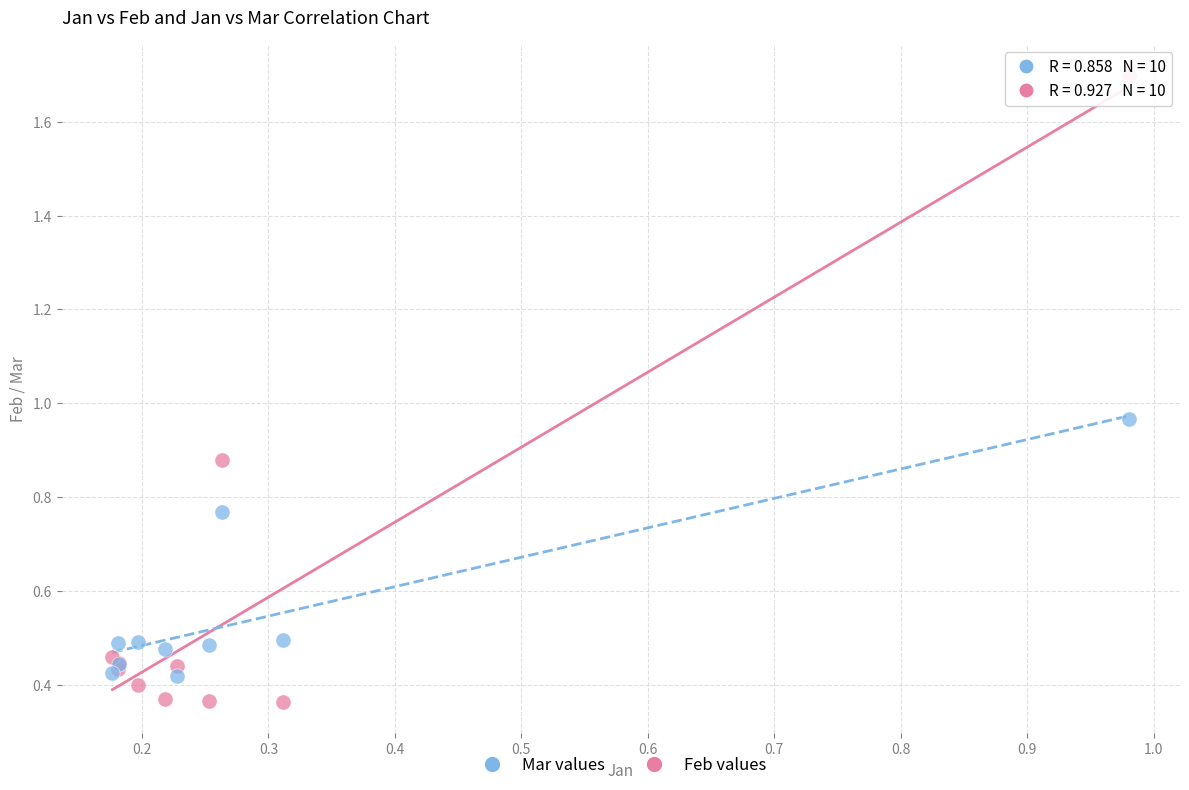

Which series has the largest Y range (max minus min)?

Feb values